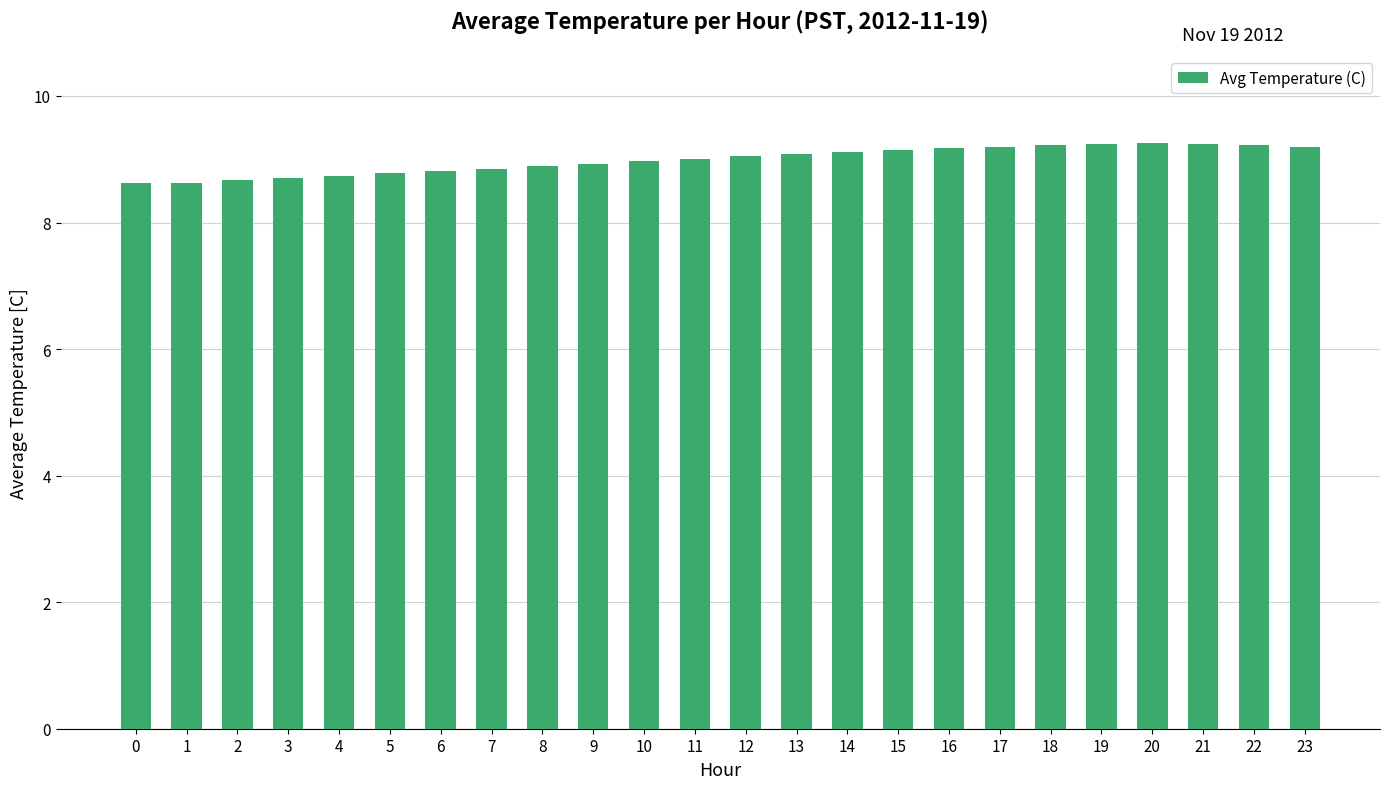

The chart shows a value of 9.2 at 19. True or false?

True